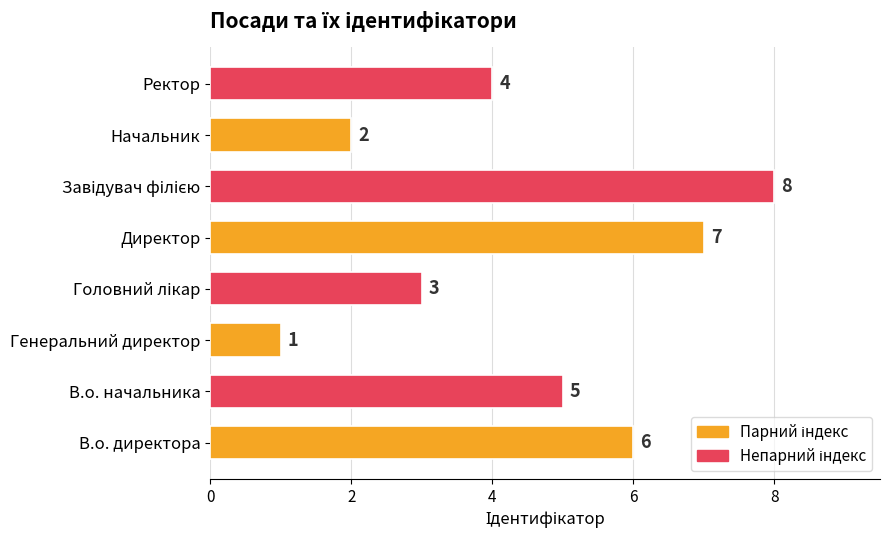

Reading bottom to top, what are all the values shown in this chart?

6	5	1	3	7	8	2	4